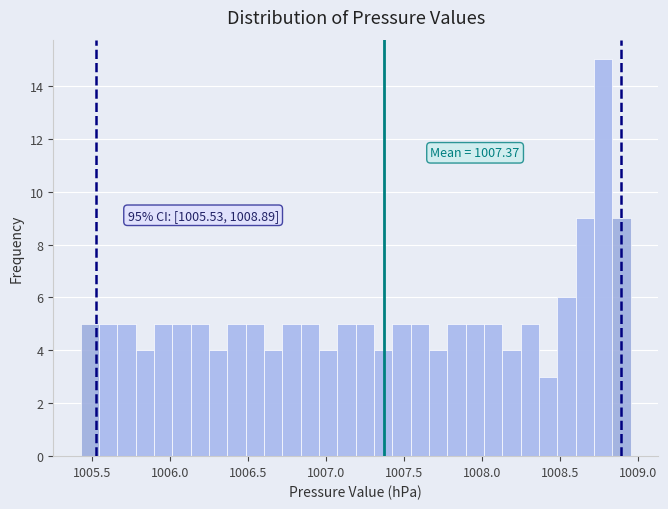

Read against the x-axis, roughly where is the centre of the tallest bar?

1008.75